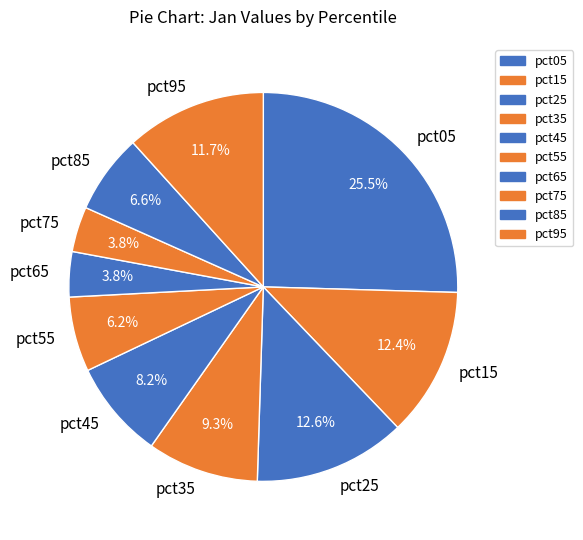

Which slice is the largest?

pct05